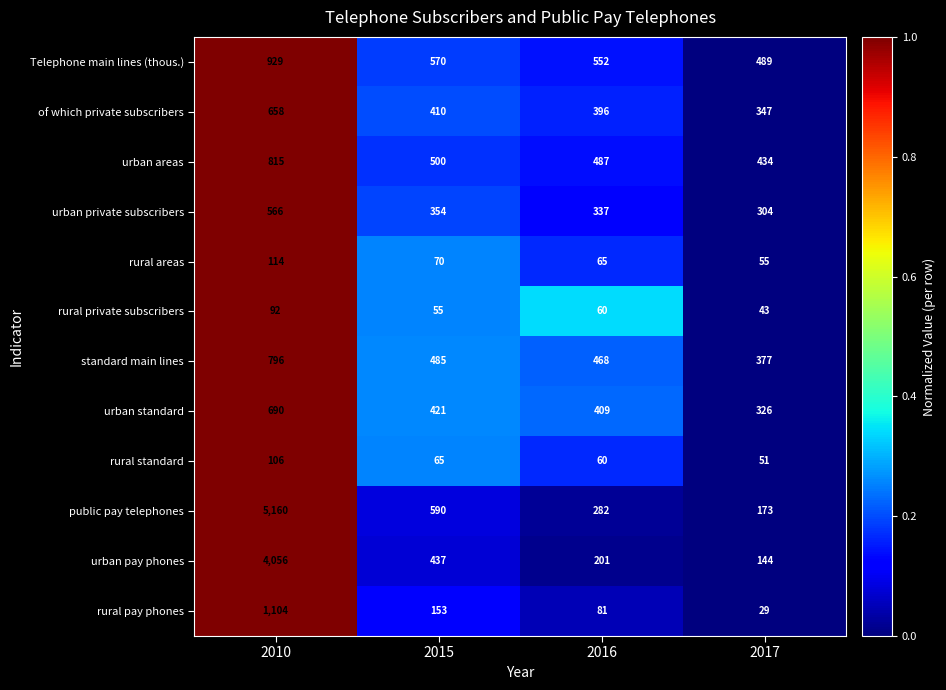

Which series has the largest total across all categories?

public pay telephones